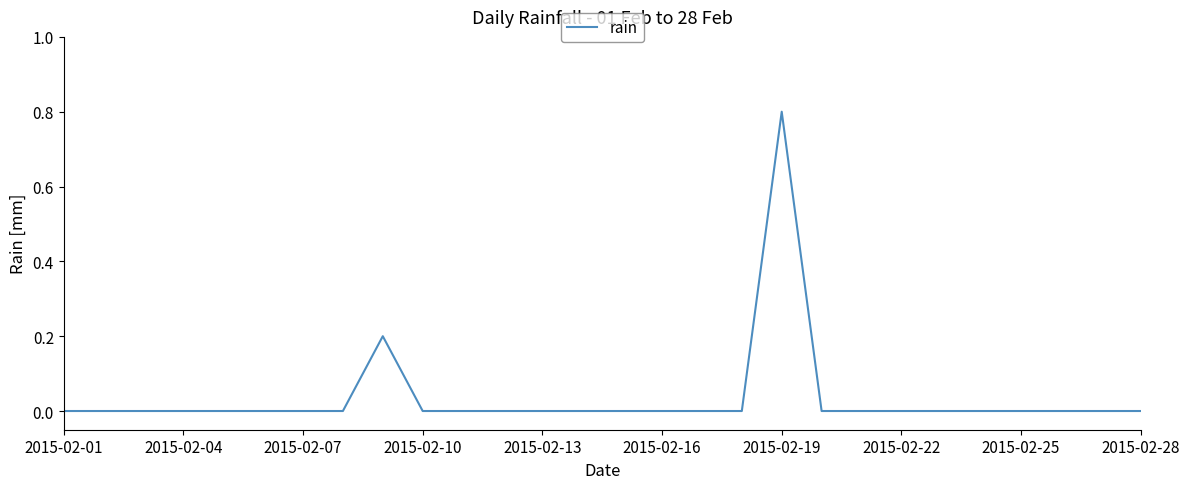

What is the maximum value shown in the chart?

0.8